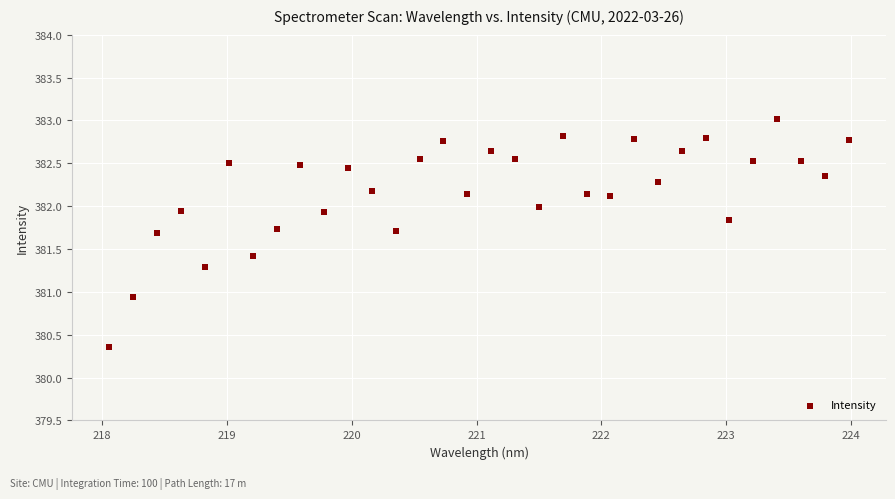

What is the range of X values (max minus min)?

5.9